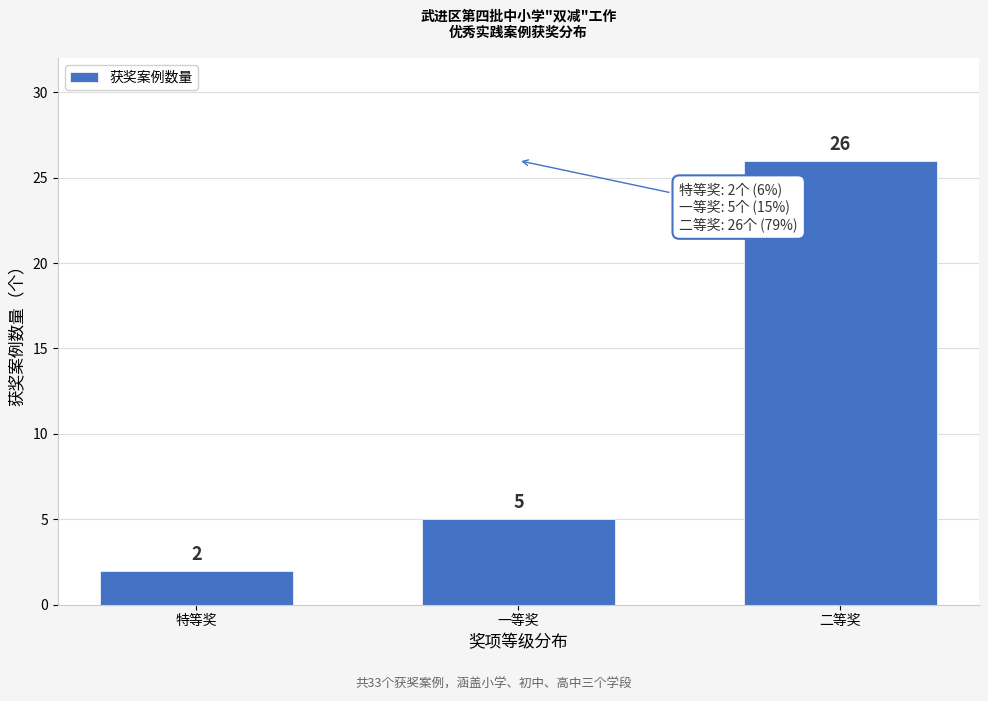

Reading right to left, extract all data points from this chart.

26	5	2